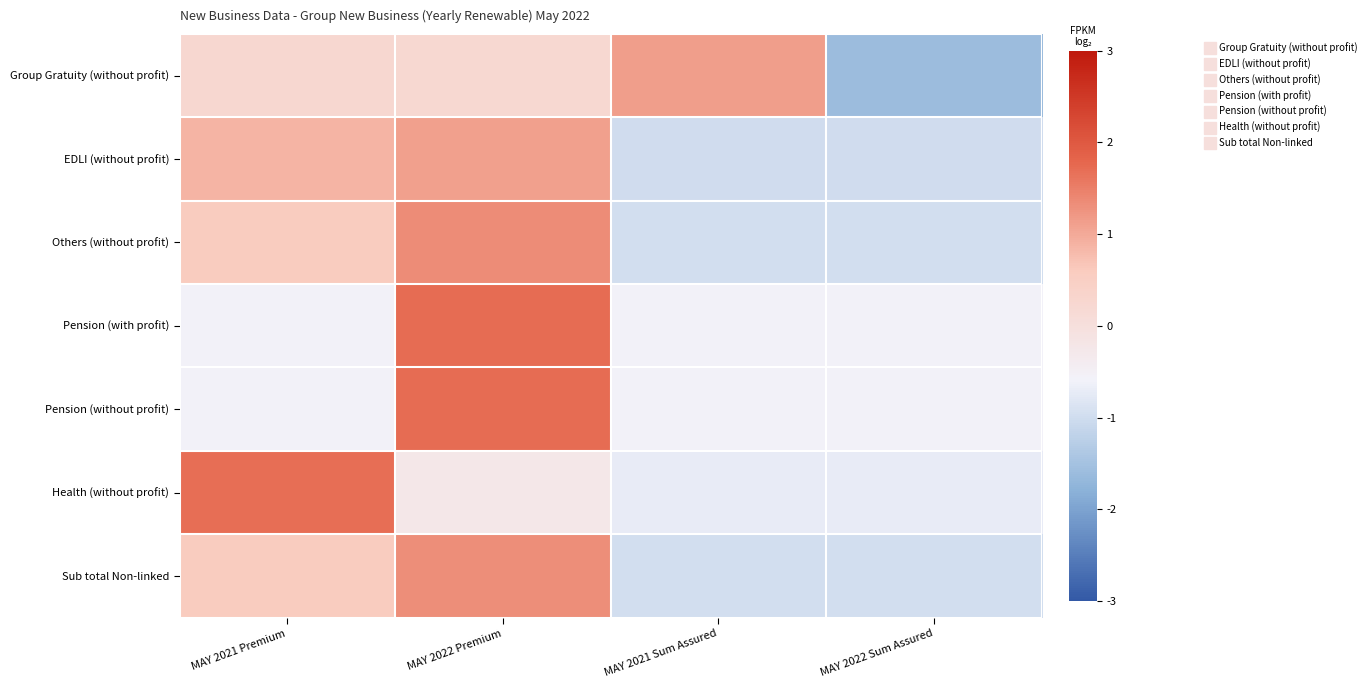

Which has a higher value, MAY 2021 Premium or MAY 2022 Sum Assured?

MAY 2021 Premium